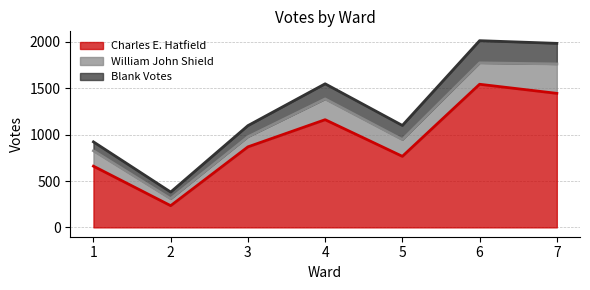

How many categories are shown in the chart?

7